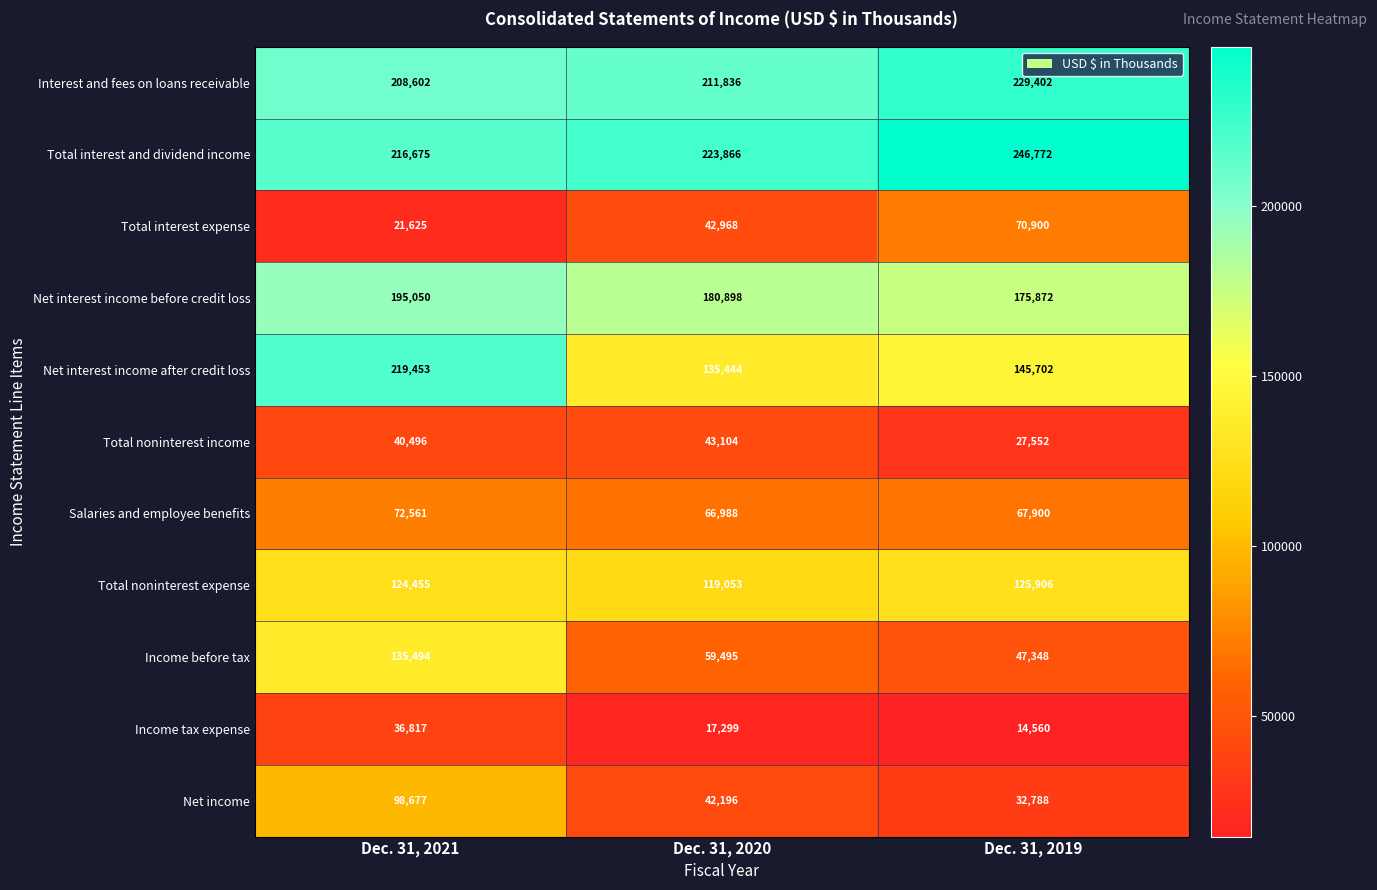

Is it true that Net interest income after credit loss equals 219453 at Dec. 31, 2021?

True